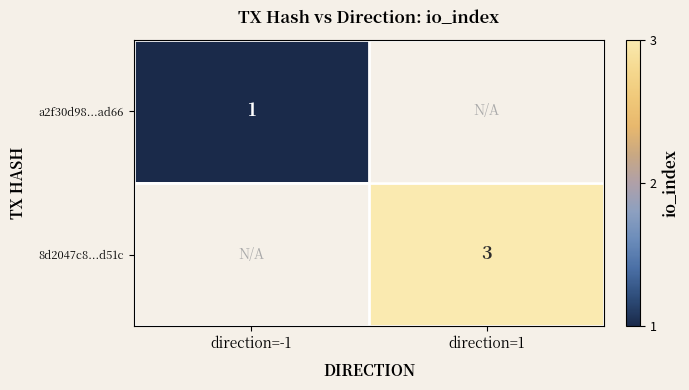

Is it true that 8d2047c8...d51c equals 1.1 at direction=1?

False